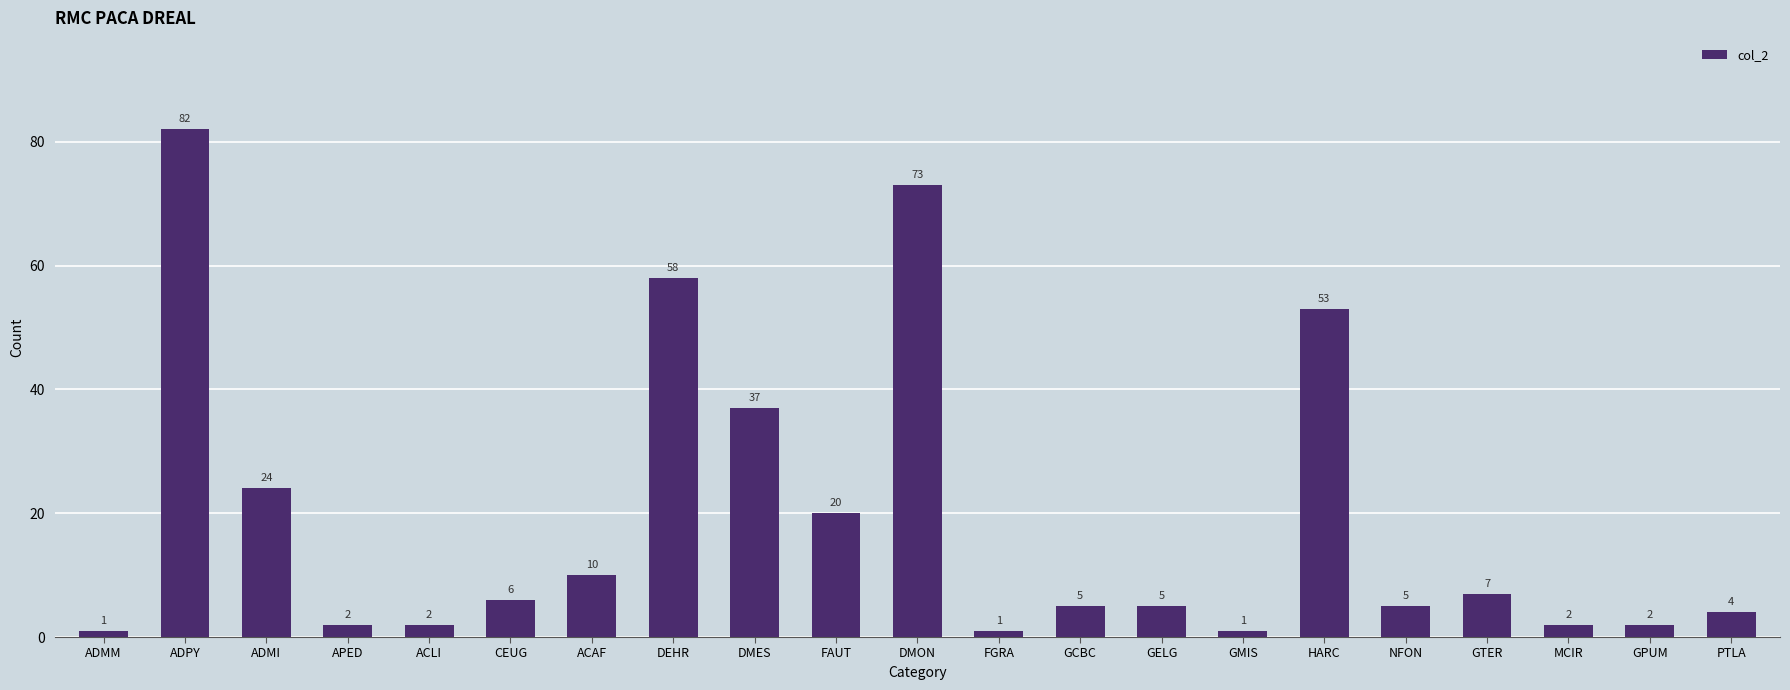

What is the sum of the values at DMES and APED?

39